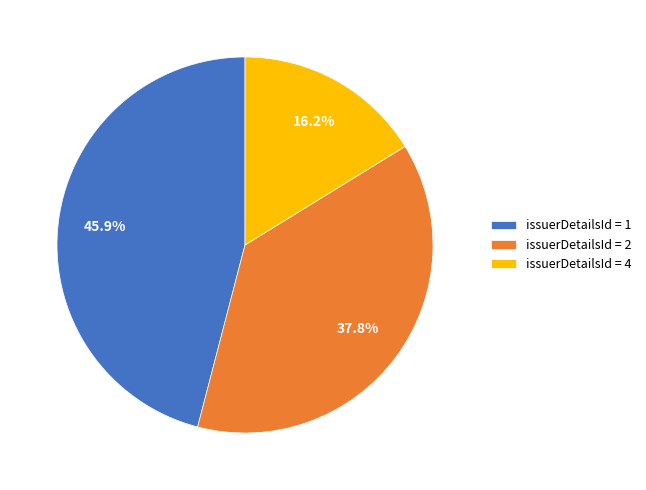

To the nearest percent, what is the difference between the largest and smallest slice percentages?

30%